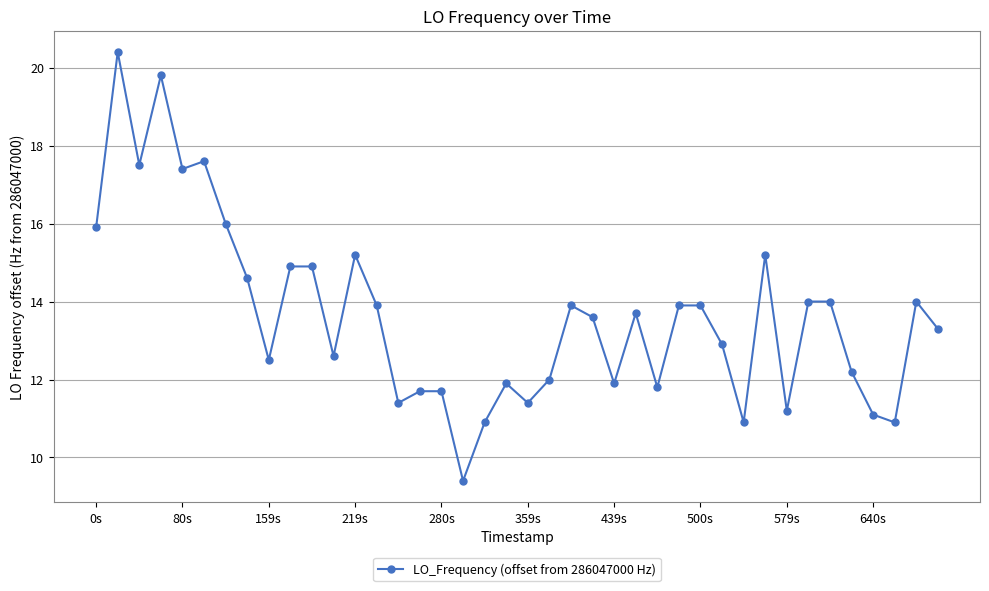

What is the smallest value displayed?

9.4